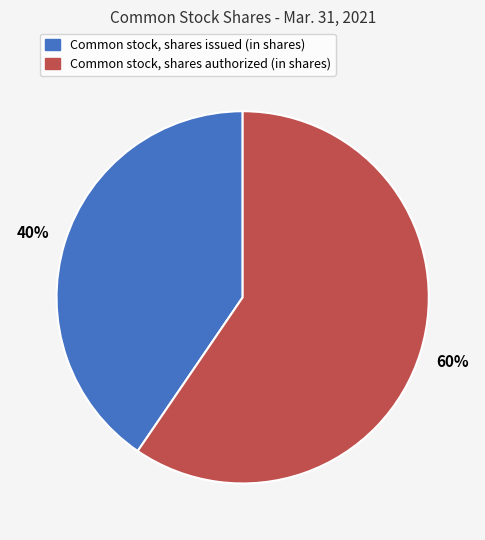

Combined, do Common stock, shares authorized (in shares) and Common stock, shares issued (in shares) account for over 50%?

Yes